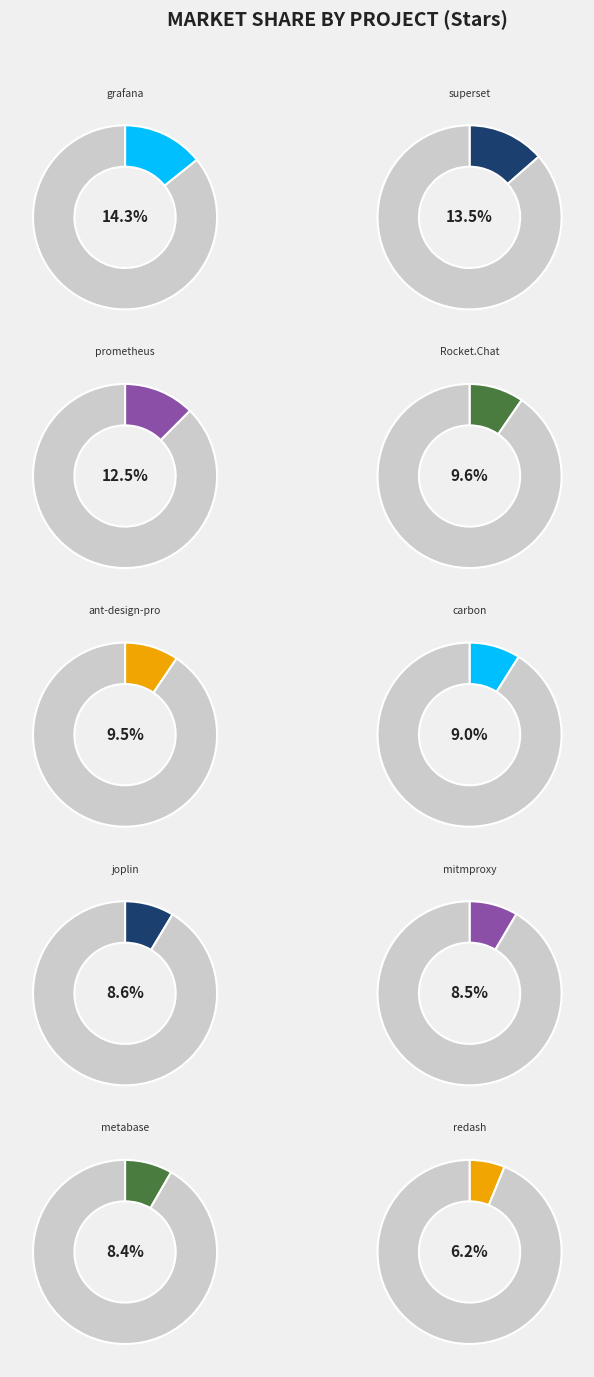

How much of the chart is everything except ant-design/ant-design-pro?

90.5%